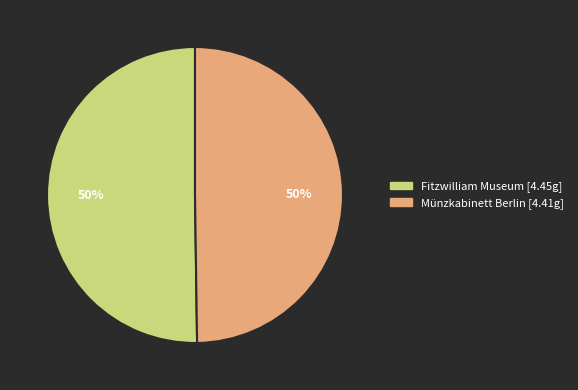

The Fitzwilliam Museum slice represents 56% of the pie. True or false?

False